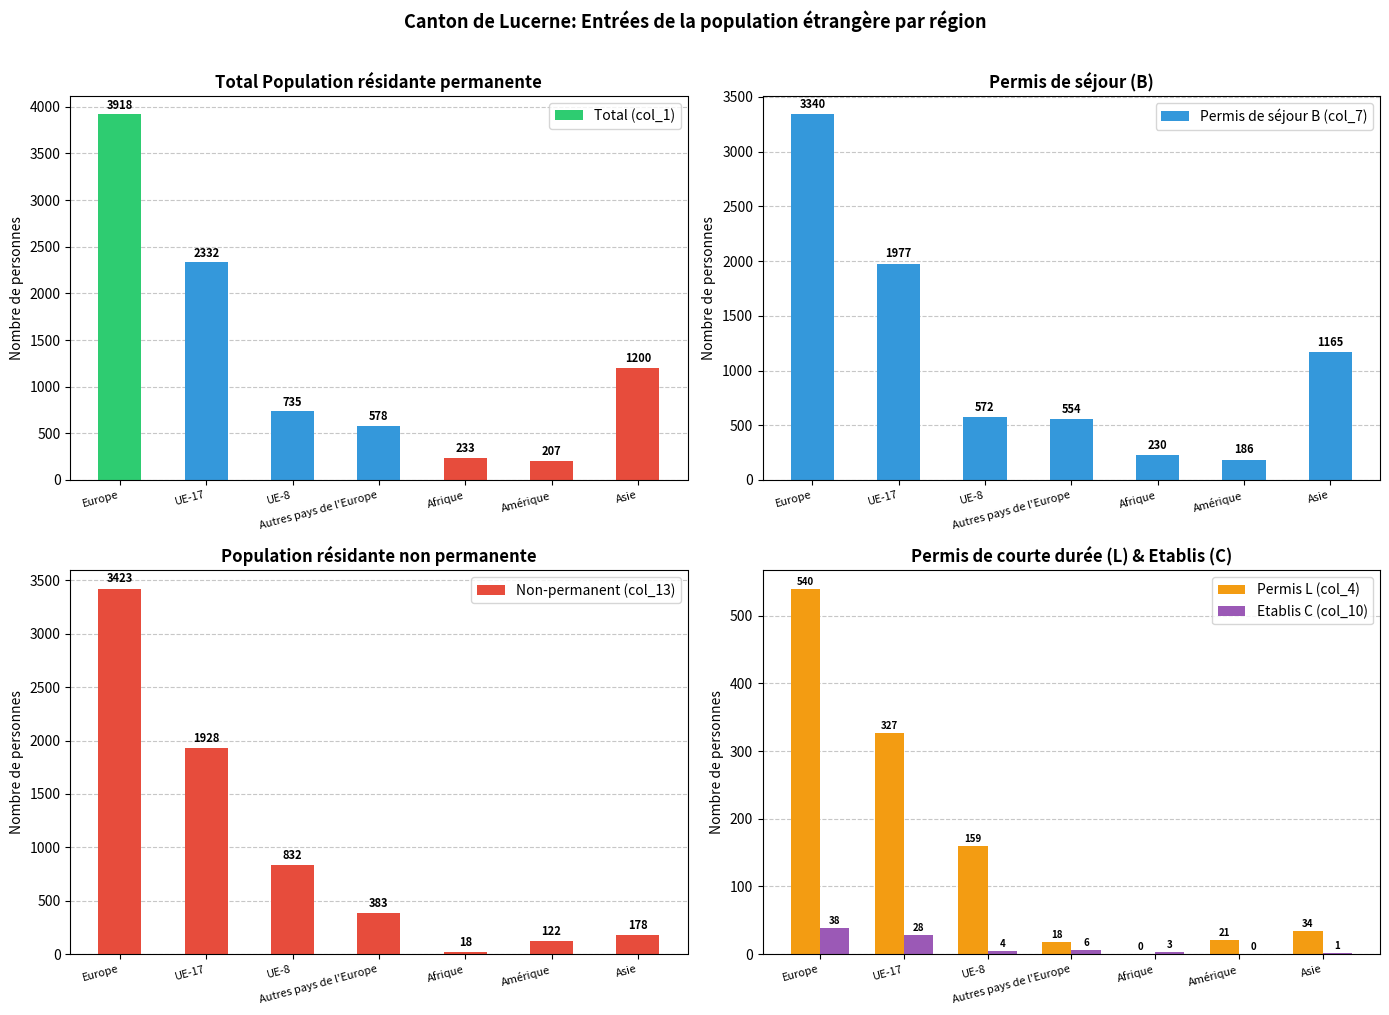

Reading left to right, transcribe all the data shown in this chart.

Total (col_1): Europe=3918	UE-17=2332	UE-8=735	Autres pays de l'Europe=578	Afrique=233	Amérique=207	Asie=1200
Permis de séjour B (col_7): Europe=3340	UE-17=1977	UE-8=572	Autres pays de l'Europe=554	Afrique=230	Amérique=186	Asie=1165
Non-permanent (col_13): Europe=3423	UE-17=1928	UE-8=832	Autres pays de l'Europe=383	Afrique=18	Amérique=122	Asie=178
Permis L (col_4): Europe=540	UE-17=327	UE-8=159	Autres pays de l'Europe=18	Afrique=0	Amérique=21	Asie=34
Etablis C (col_10): Europe=38	UE-17=28	UE-8=4	Autres pays de l'Europe=6	Afrique=3	Amérique=0	Asie=1